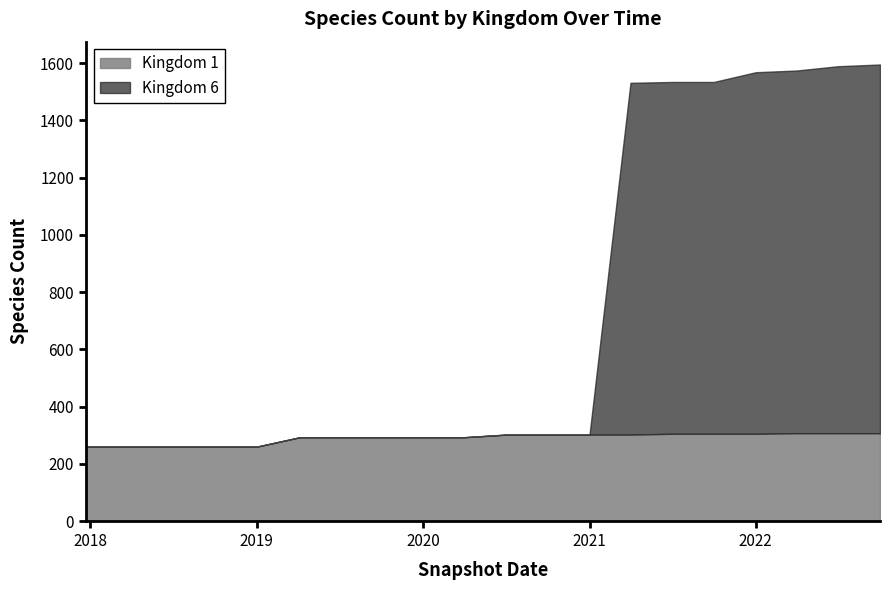

Rank the series at 2019-07-01 from highest to lowest value.

Kingdom 1, Kingdom 6